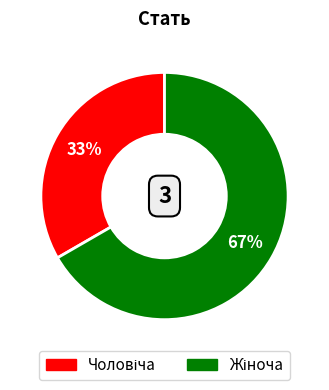

To the nearest percent, what is the average slice percentage?

50%